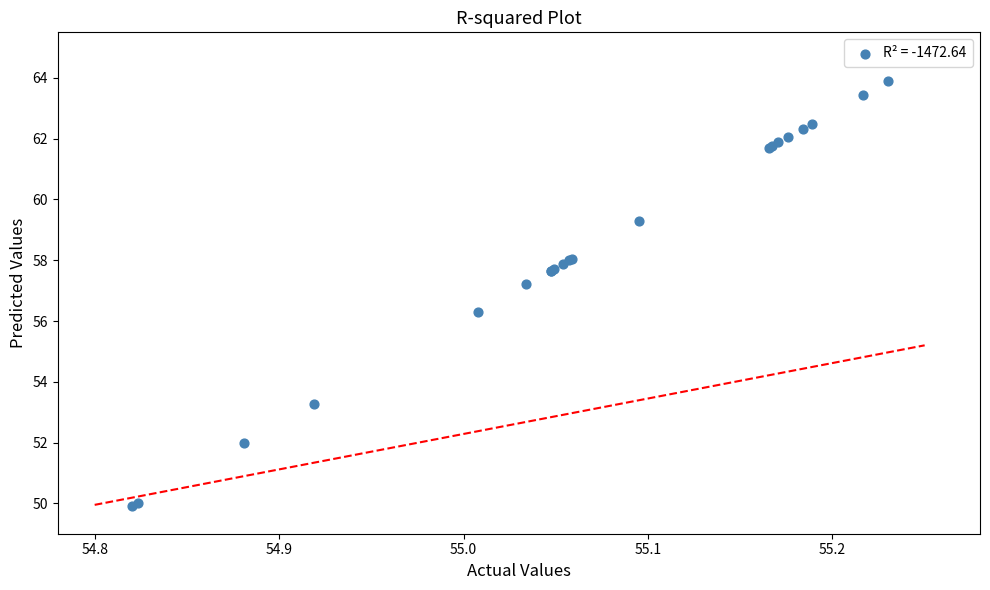

What Y value in the scatter plot is closest to 56?

56.3